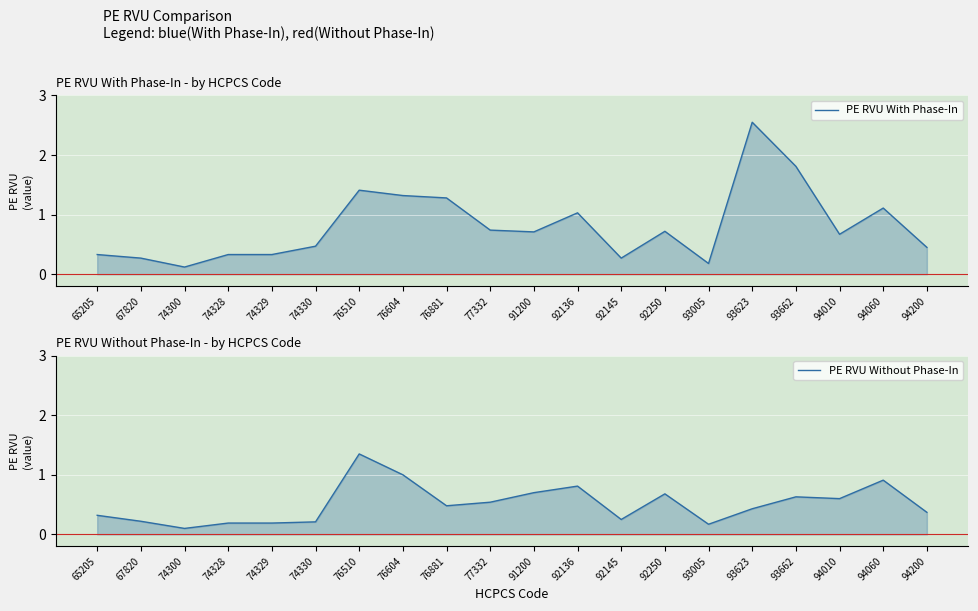

Between 77332 and 76510, which is larger?

76510